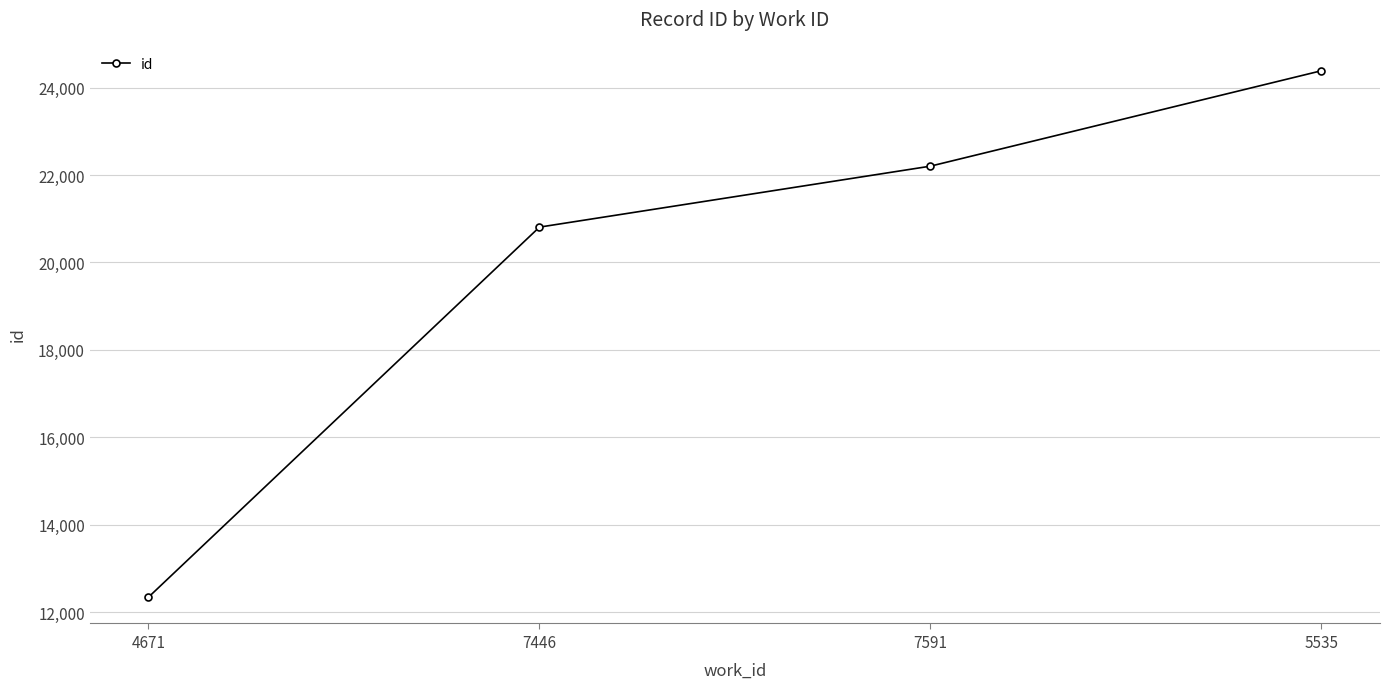

Rank the categories by value from lowest to highest.

4671, 7446, 7591, 5535